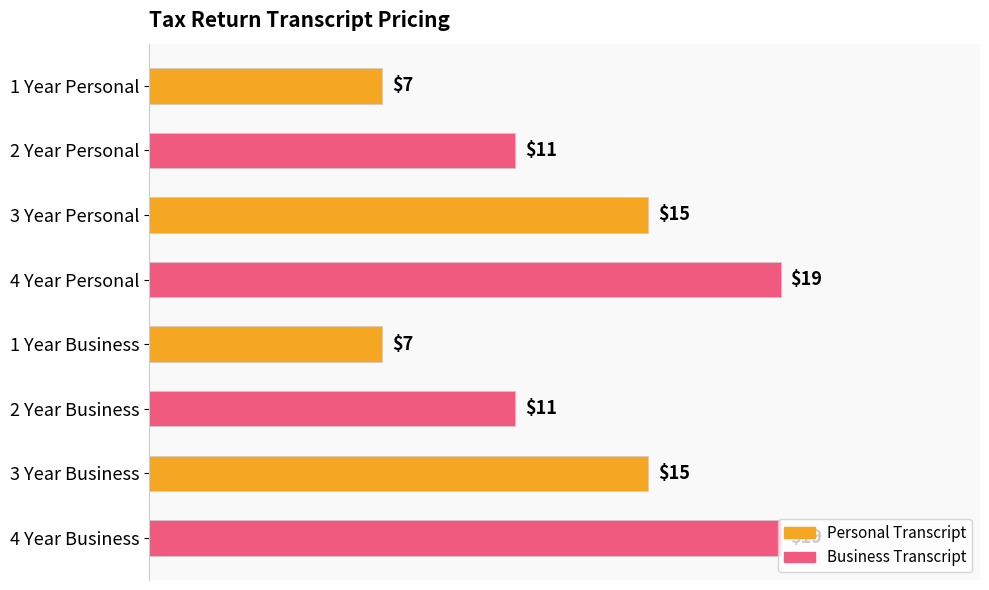

What is the maximum value shown in the chart?

19